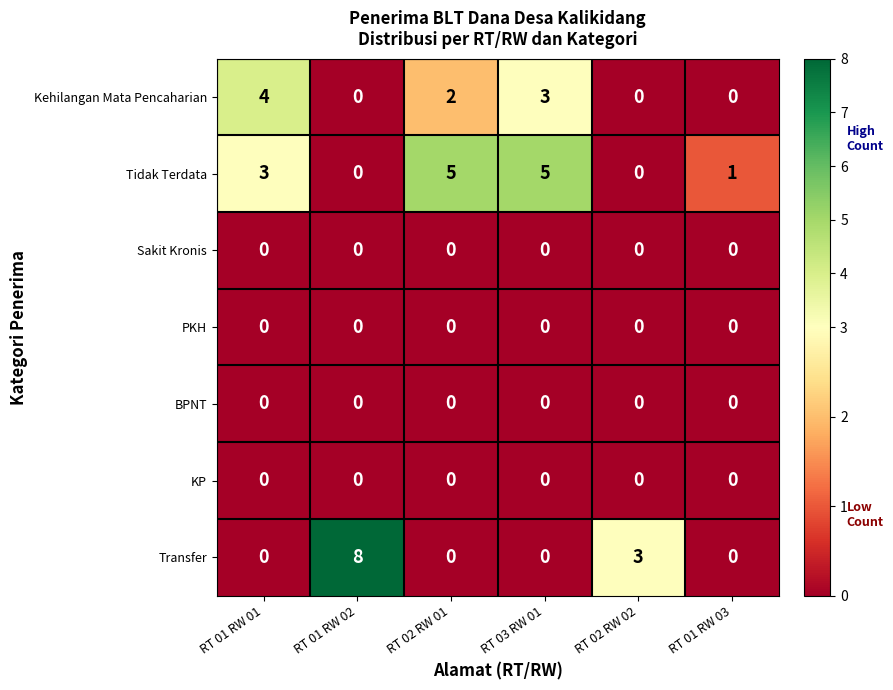

What is the spread (max minus min) of values at RT 02 RW 01?

5